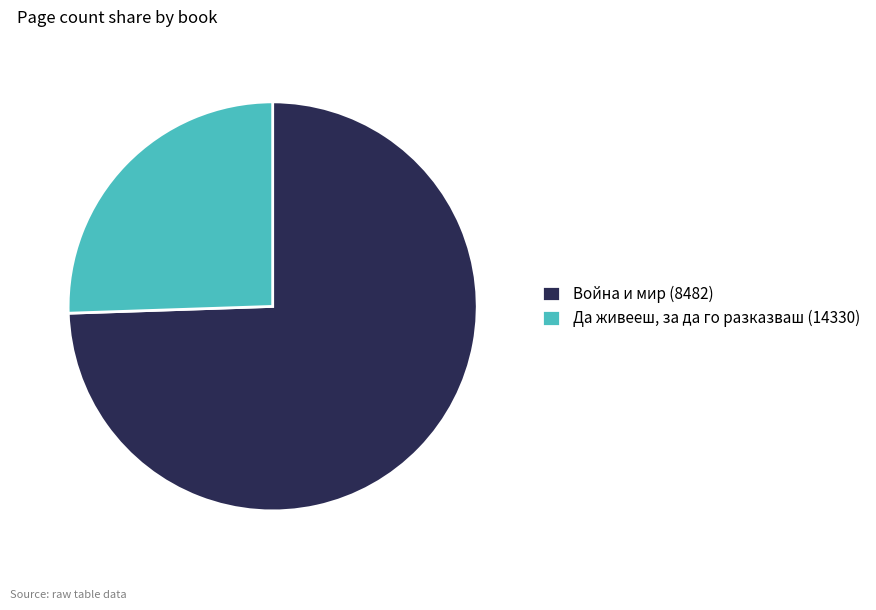

What is the majority slice?

Война и мир (8482)